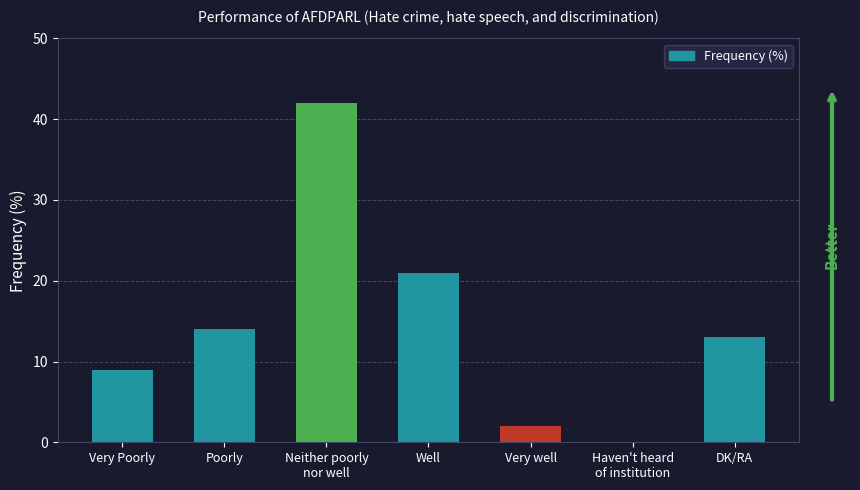

Are the bars horizontal?

No